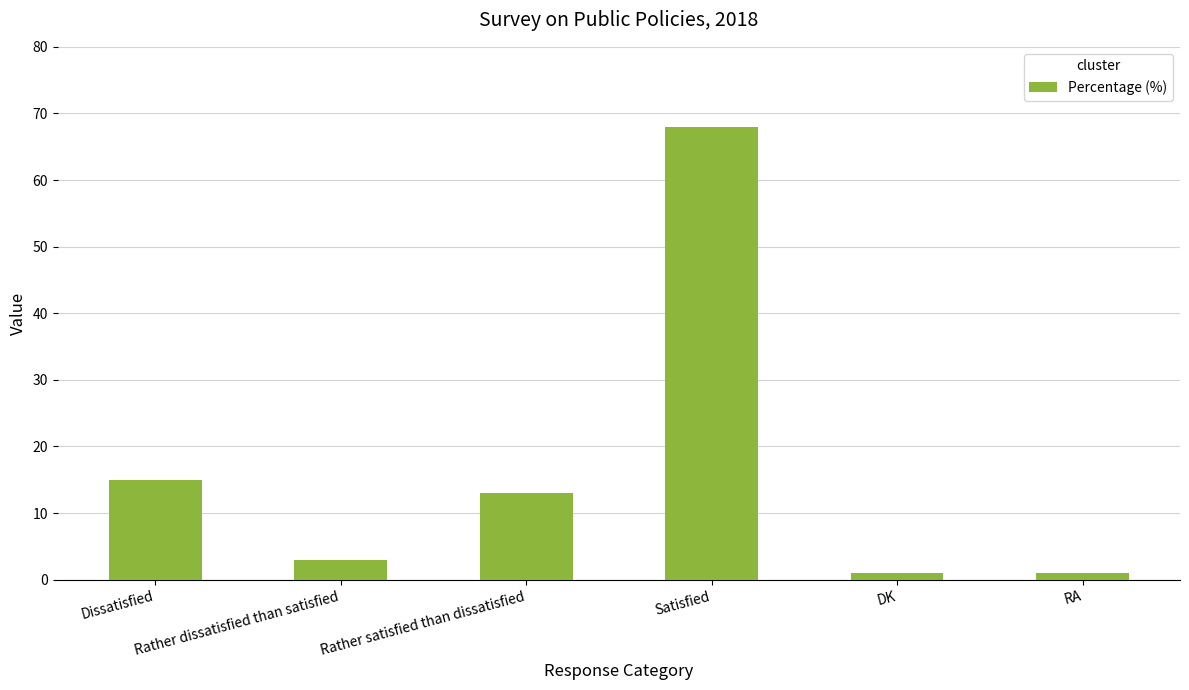

Which label corresponds to the largest value in the chart?

Satisfied